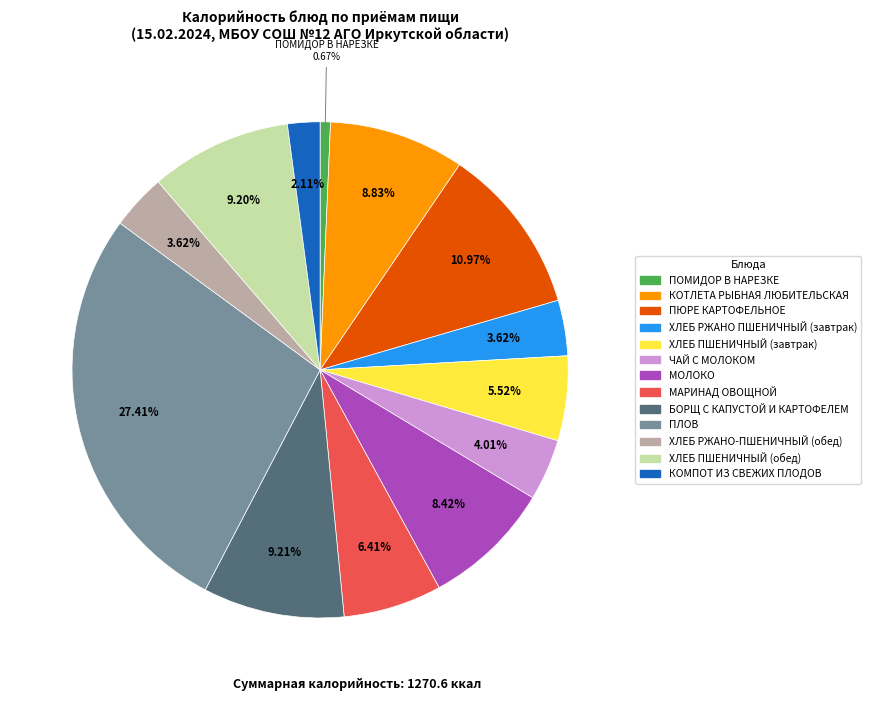

True or false: ХЛЕБ ПШЕНИЧНЫЙ (обед) accounts for 9% of the total.

True